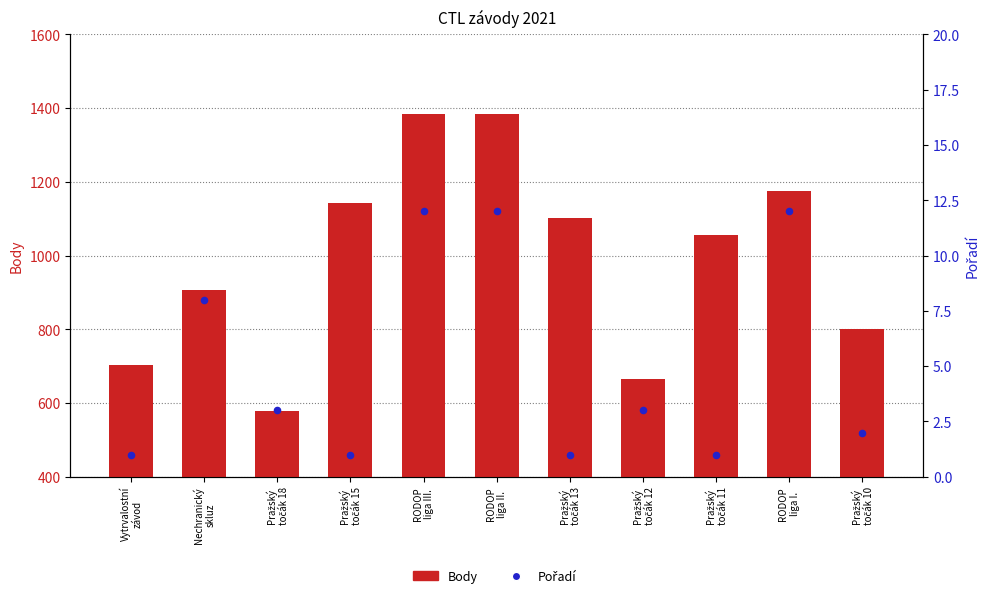

What are all the series names shown in the legend?

Body, Pořadí